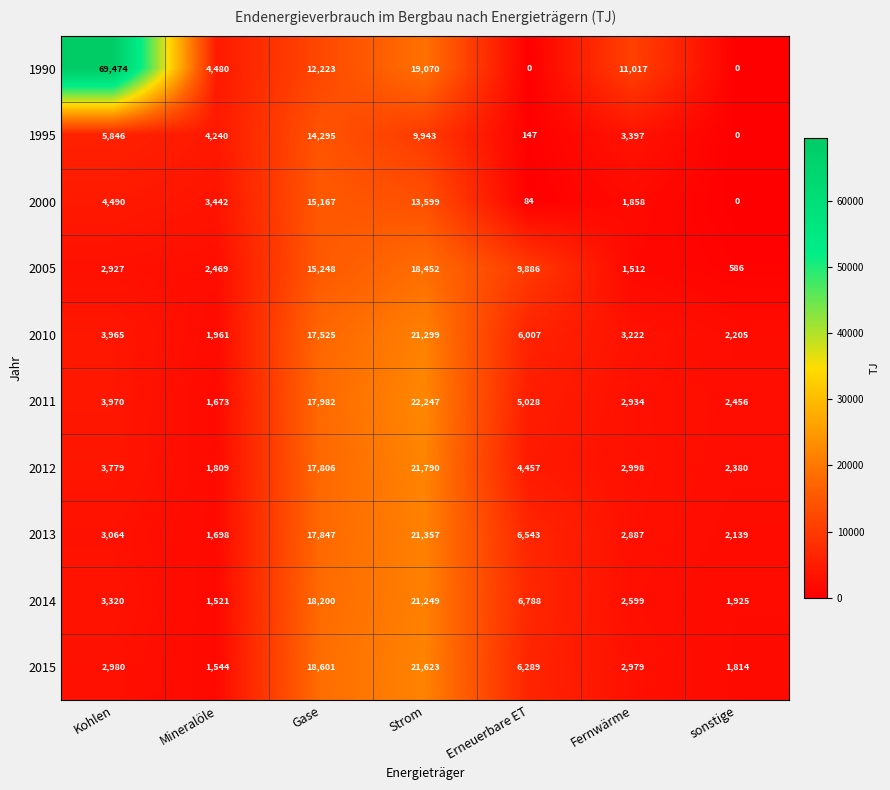

How many values in 2000 are above zero?

6